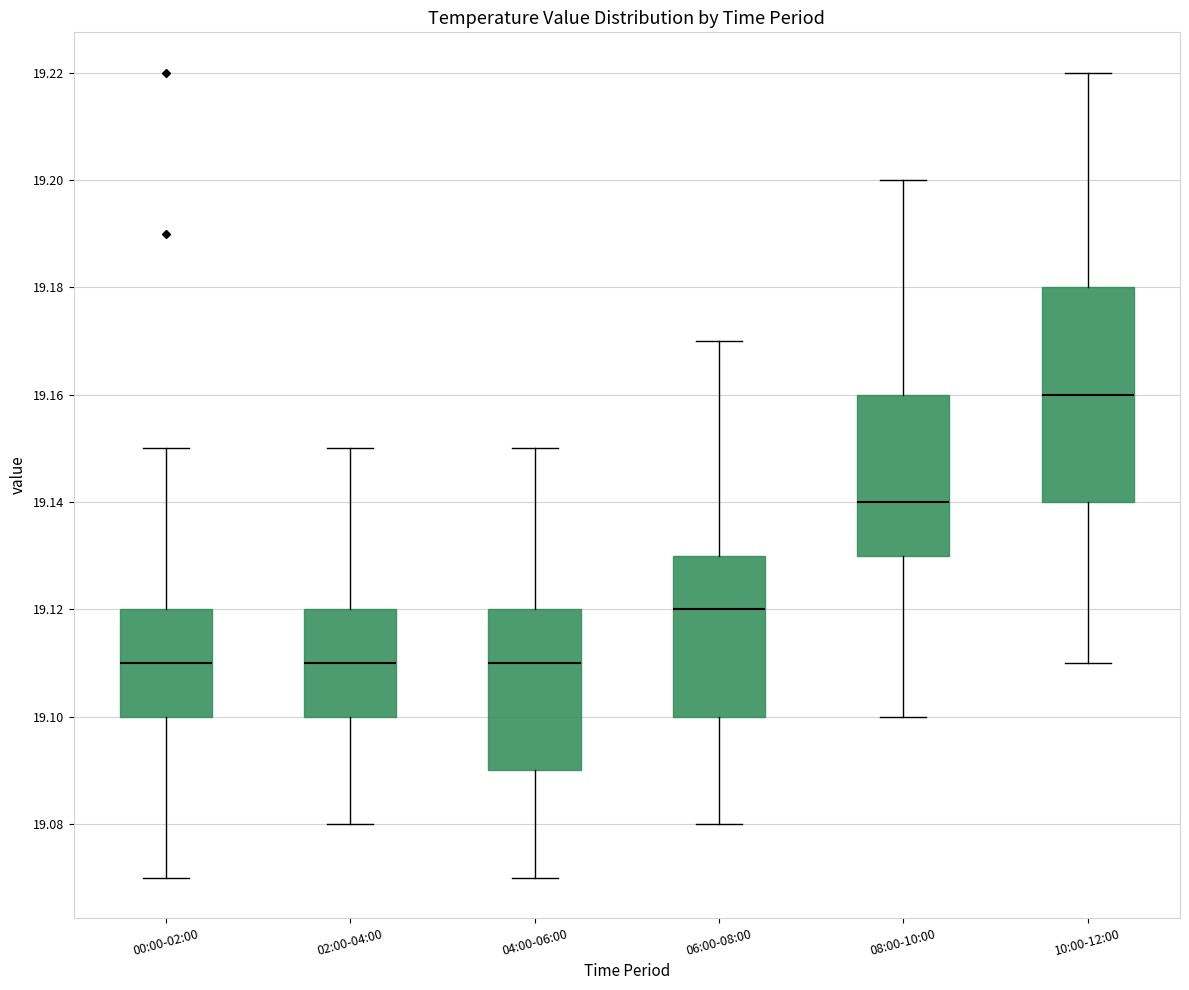

Reading left to right, transcribe this box plot: for each box, give where its median line is, the range the box spans, and where its two whiskers end, as read against the y-axis. The values are not printed on the chart, so give them approximately, as read against the axis.

00:00-02:00: median 19.11, box 19.10 to 19.12, whiskers 19.07 to 19.15
02:00-04:00: median 19.11, box 19.10 to 19.12, whiskers 19.08 to 19.15
04:00-06:00: median 19.11, box 19.09 to 19.12, whiskers 19.07 to 19.15
06:00-08:00: median 19.12, box 19.10 to 19.13, whiskers 19.08 to 19.17
08:00-10:00: median 19.14, box 19.13 to 19.16, whiskers 19.10 to 19.20
10:00-12:00: median 19.16, box 19.14 to 19.18, whiskers 19.11 to 19.22